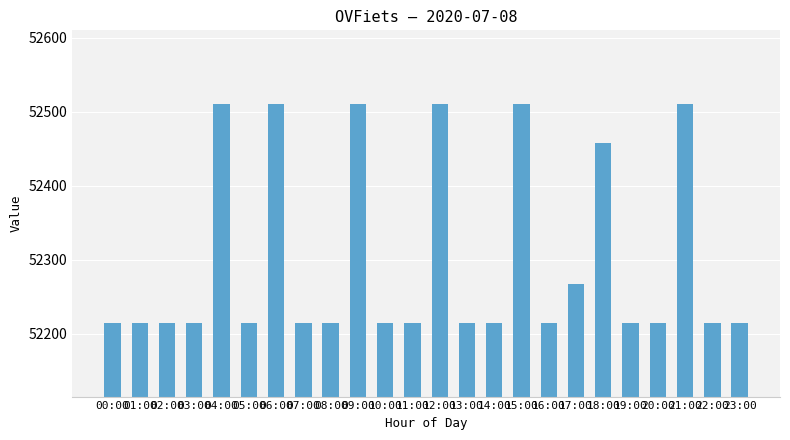

Approximately how many times larger is the value at 07:00 compared to 13:00?

1.0